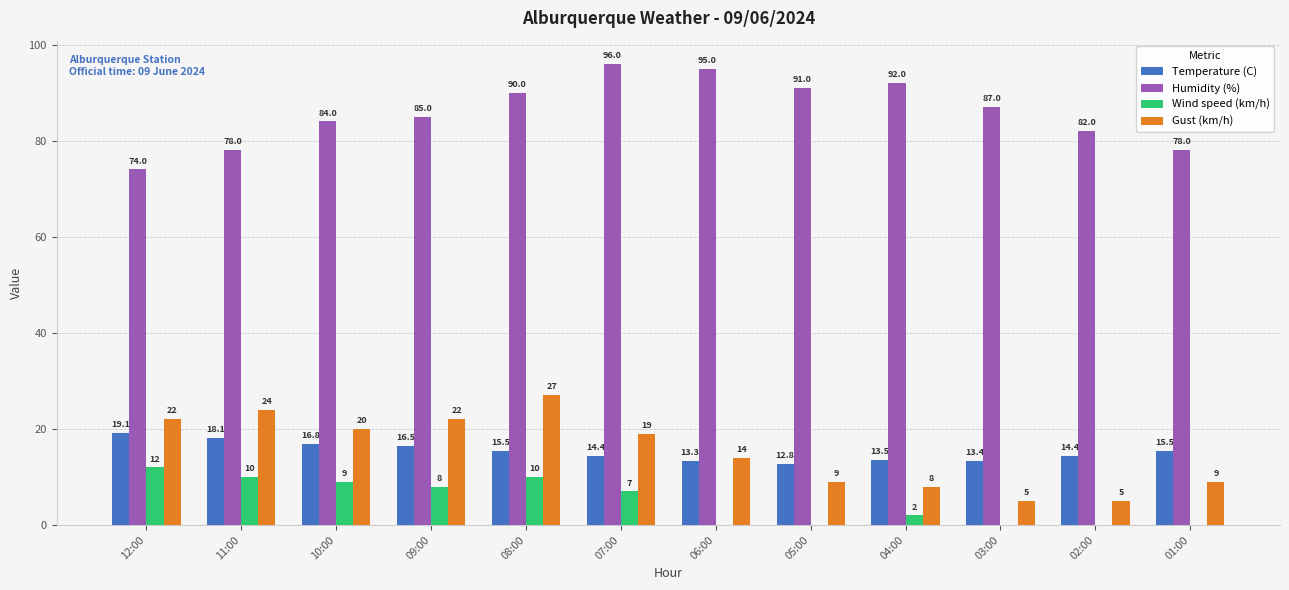

What is the spread (max minus min) of values at 04:00?

90.0